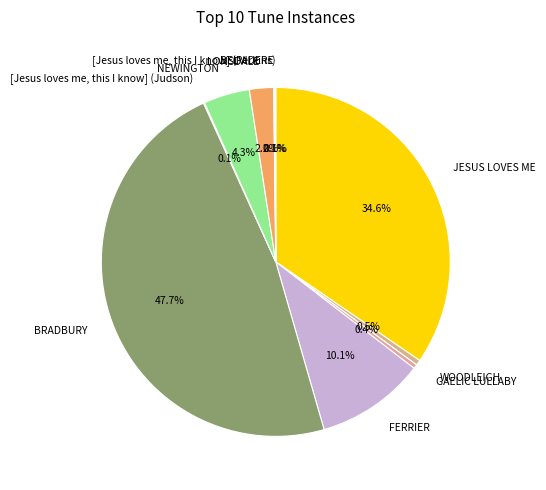

Combined, what portion of the pie is NEWINGTON and LONSDALE?

6.5%